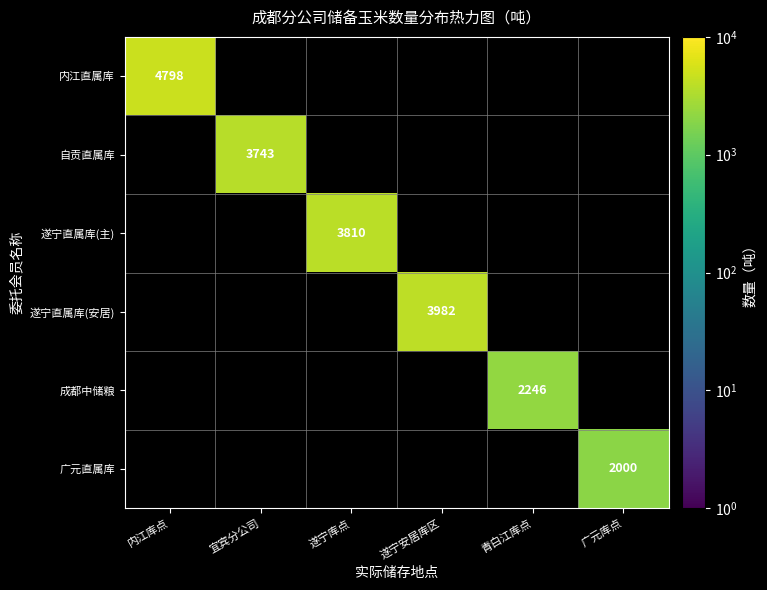

Is it true that 遂宁直属库(主) equals 0 at 宜宾分公司?

True